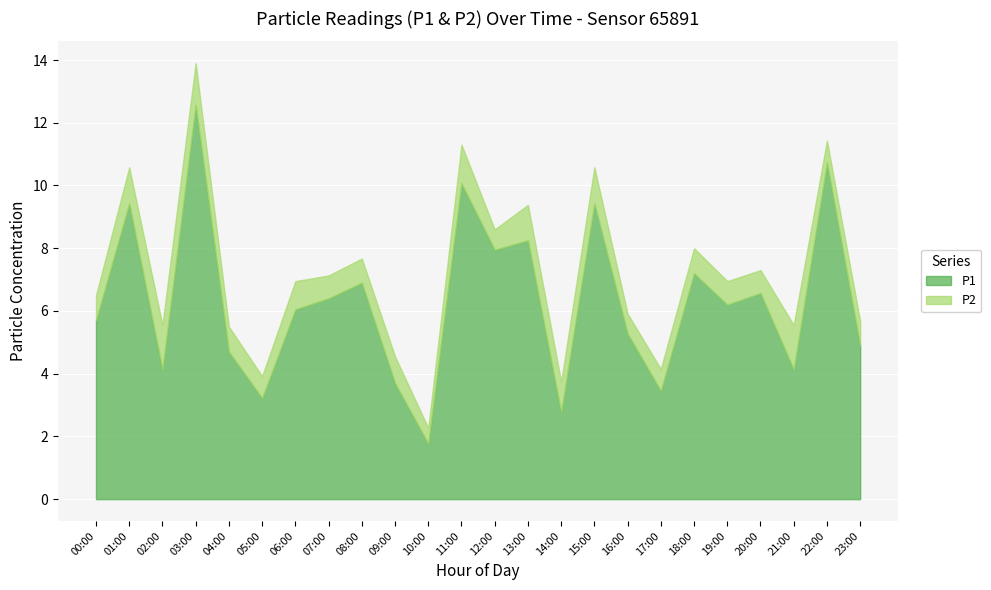

How many lines are shown in the chart?

2